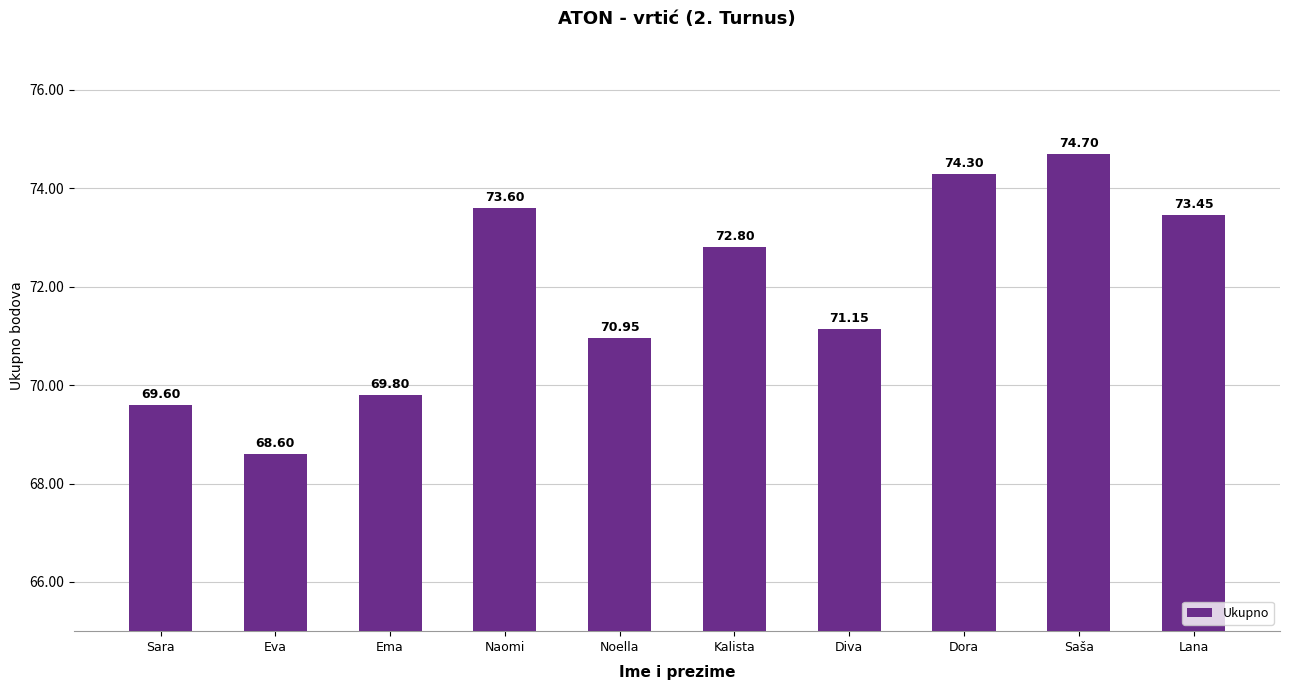

Which has a higher value, Noella or Naomi?

Naomi